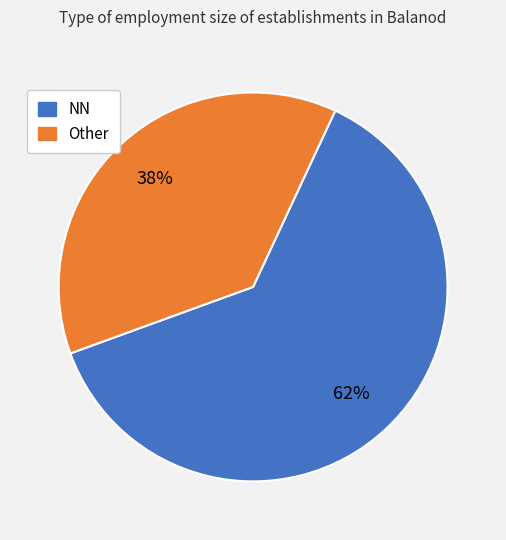

To the nearest percent, what is the average slice percentage?

50%